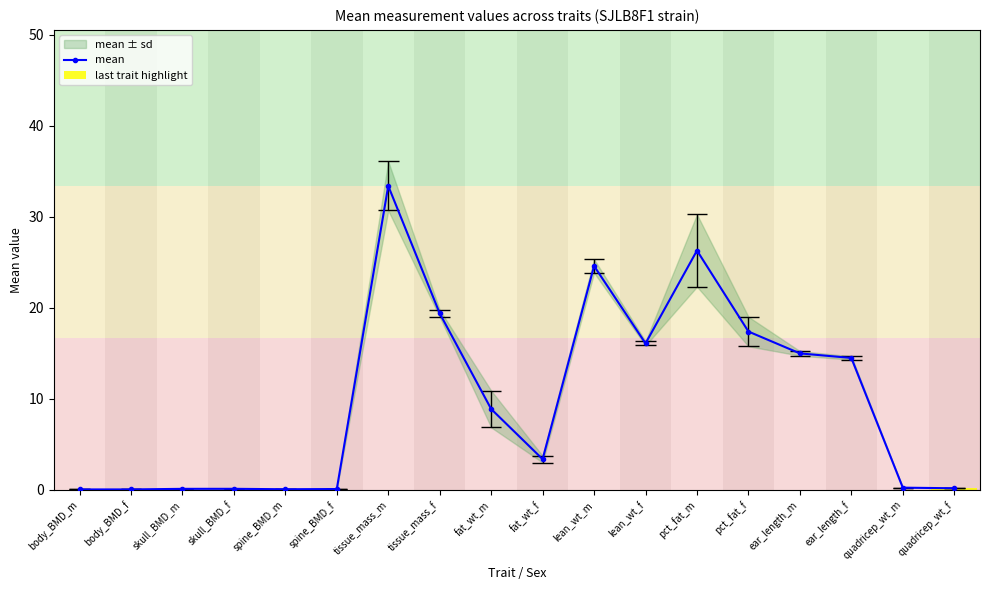

At which label does the data first exceed 8?

tissue_mass_m